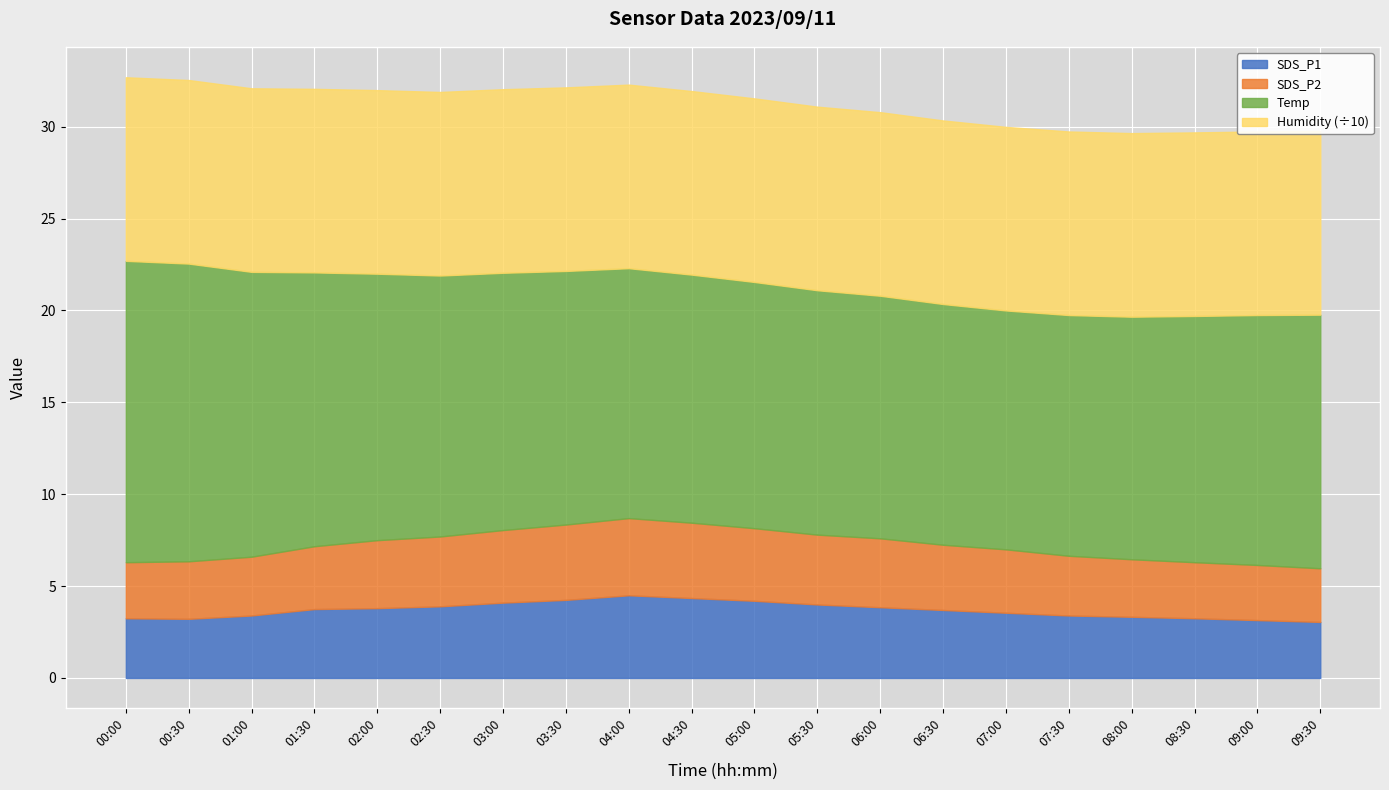

What are all the series names shown in the legend?

SDS_P1, SDS_P2, Temp, Humidity (÷10)